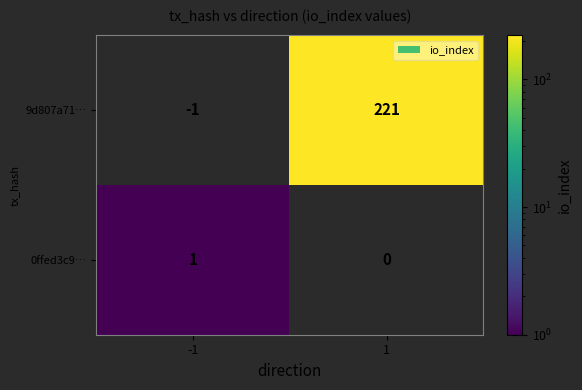

The 9d807a71… series shows 371 at 1. True or false?

False